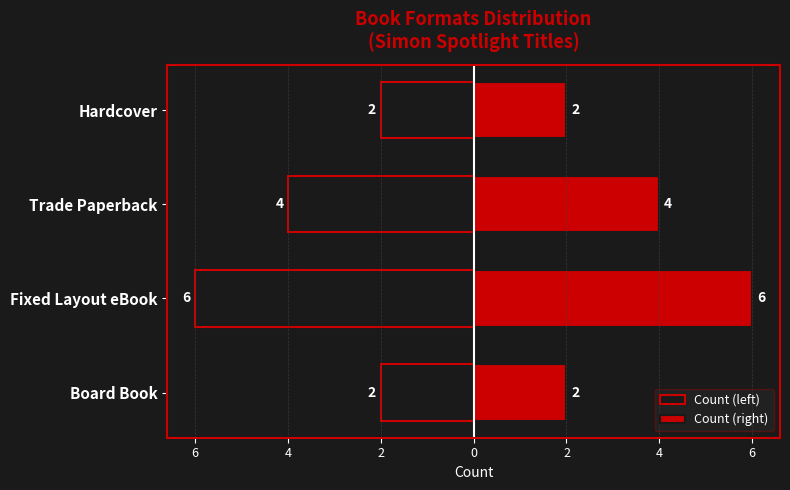

Reading left to right, what are all the values shown in this chart?

Count (left): -2	-6	-4	-2
Count (right): 2	6	4	2